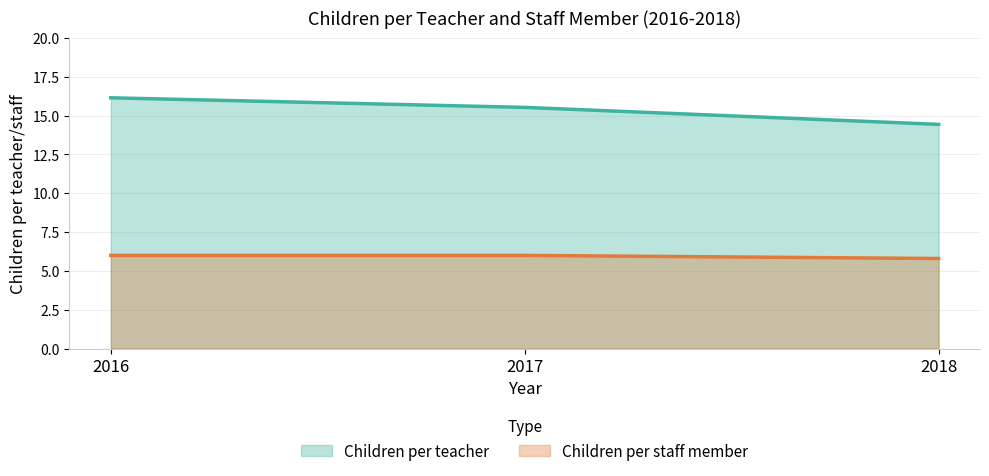

Is it true that Children per staff member equals 3.1 at 2017?

False